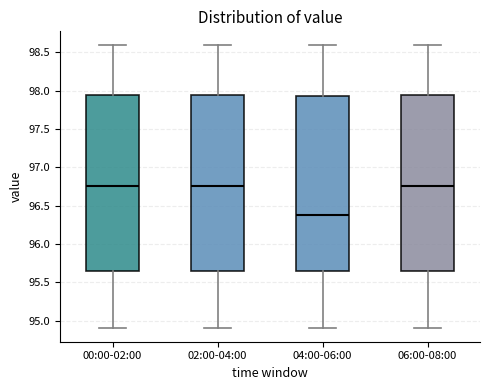

Which box has the lowest median line?

04:00-06:00